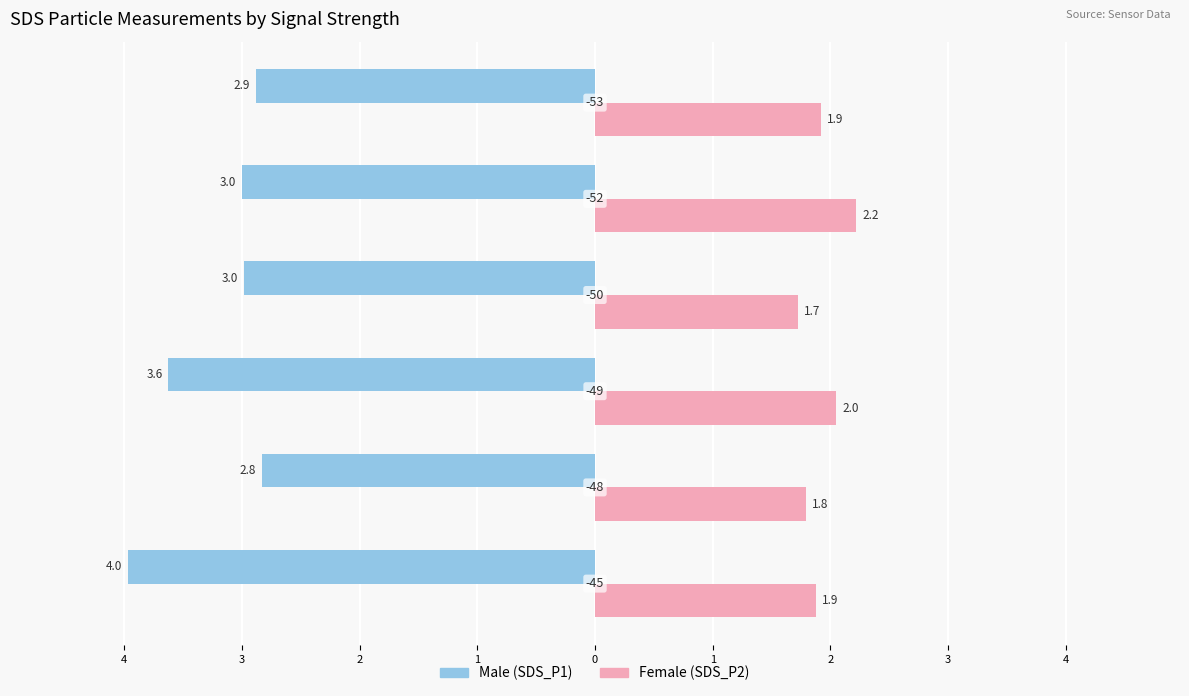

How many bars are there in total?

12